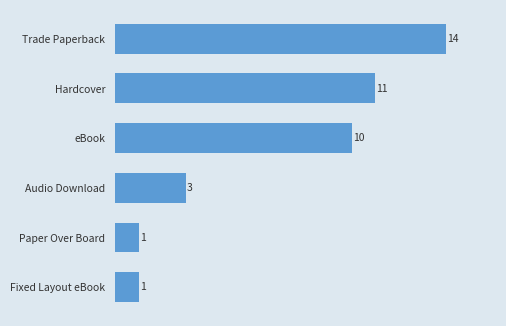

True or false: the data shows 3 at eBook.

False